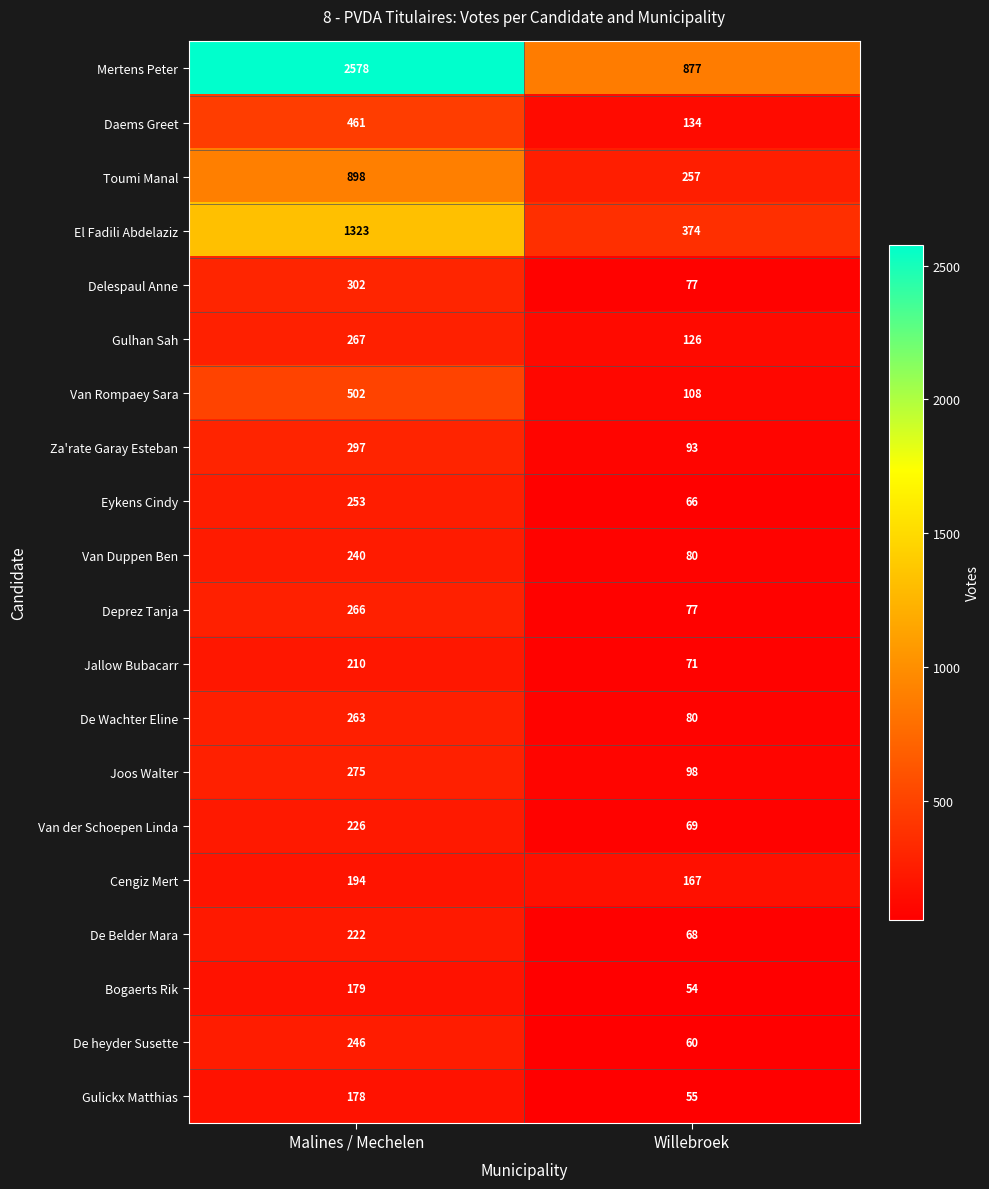

At which label does Bogaerts Rik reach its minimum?

Willebroek